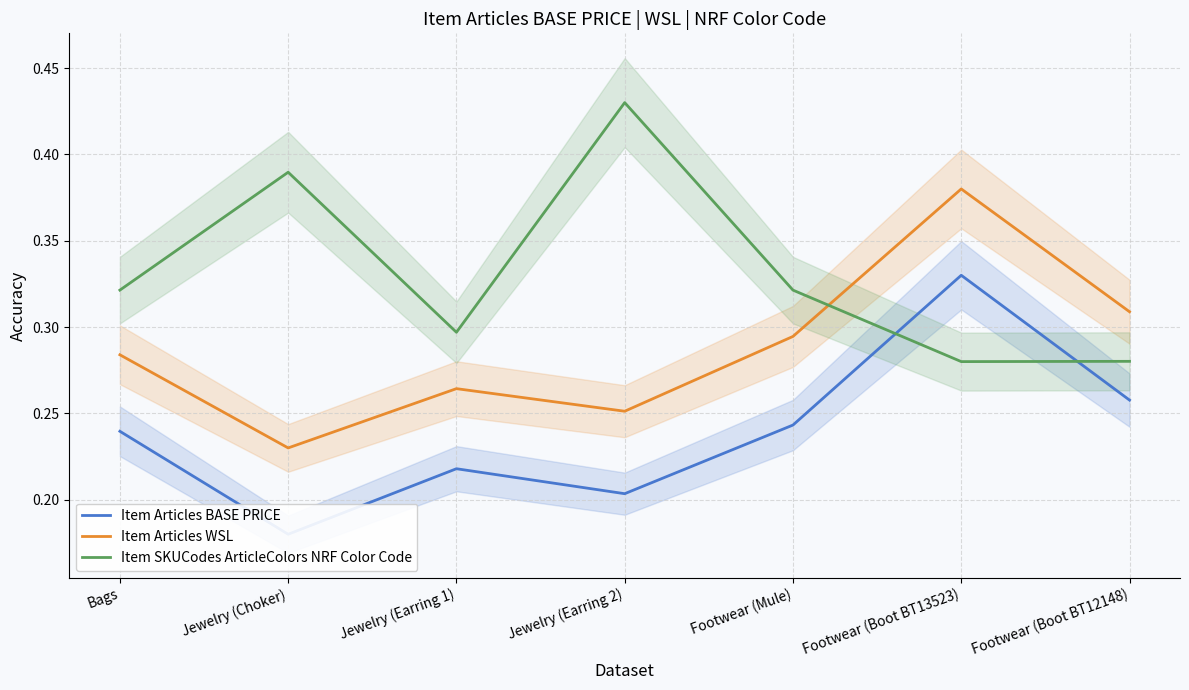

The Item Articles BASE PRICE series shows 0.2 at Footwear (Mule). True or false?

True